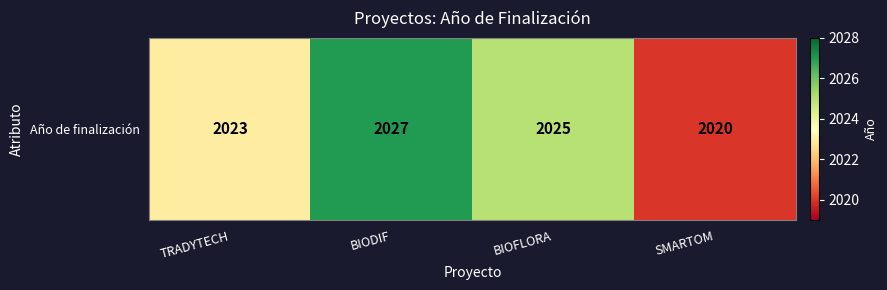

Which has a higher value, BIOFLORA or BIODIF?

BIODIF